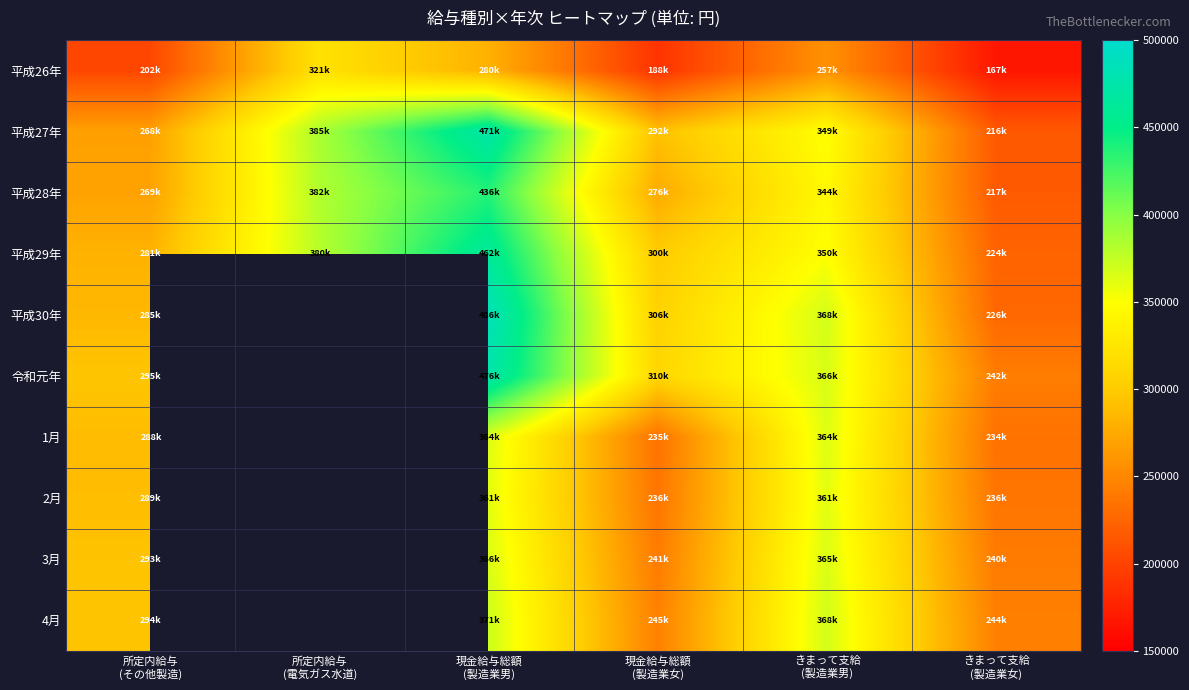

Rank the series by their maximum value, from highest to lowest.

平成30年, 令和元年, 平成27年, 平成29年, 平成28年, 4月, 3月, 1月, 2月, 平成26年